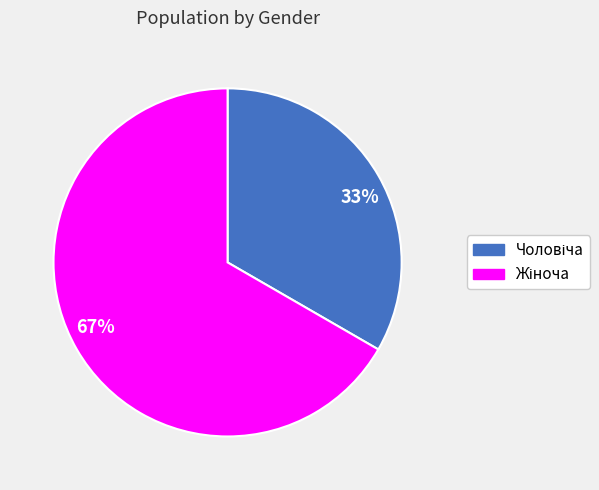

Which slice is the largest?

67%